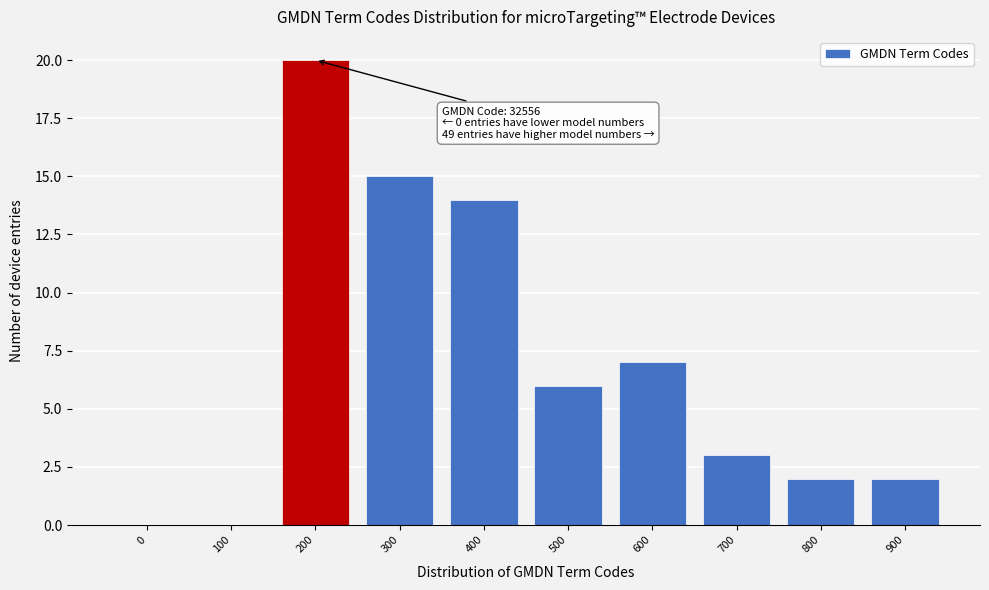

Reading left to right, list all the values displayed in this chart.

0=0	100=0	200=20	300=15	400=14	500=6	600=7	700=3	800=2	900=2